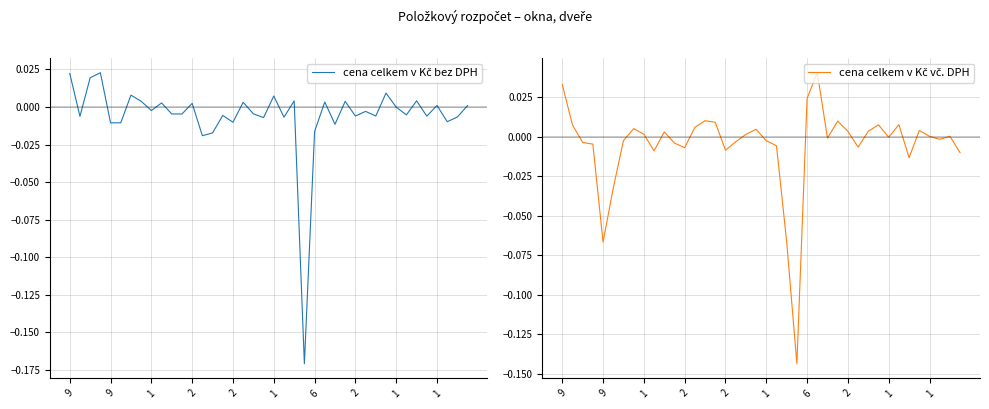

In cena celkem v Kč bez DPH, how many points are higher than both neighbors (excluding endpoints)?

14